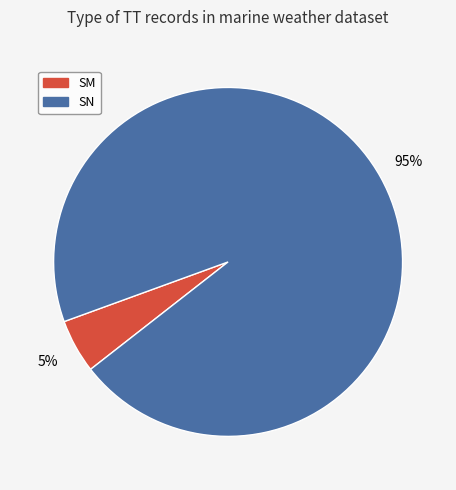

How many segments does this pie chart have?

2